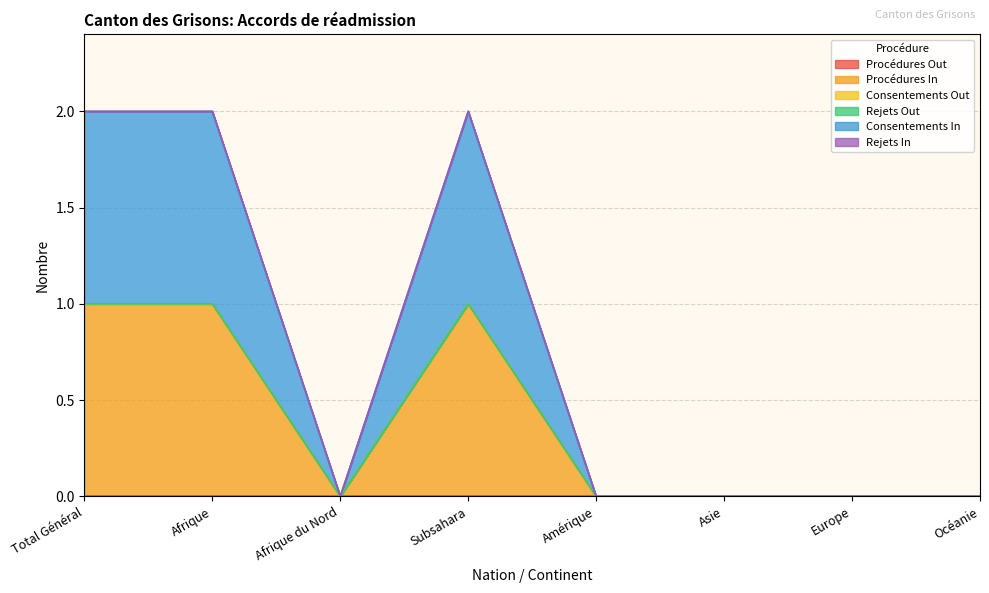

Is the value of Consentements In at Subsahara greater than the value of Consentements Out at Afrique du Nord?

Yes